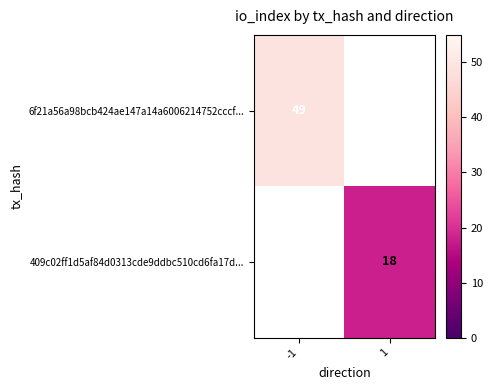

At how many categories does at least one series exceed 46?

1